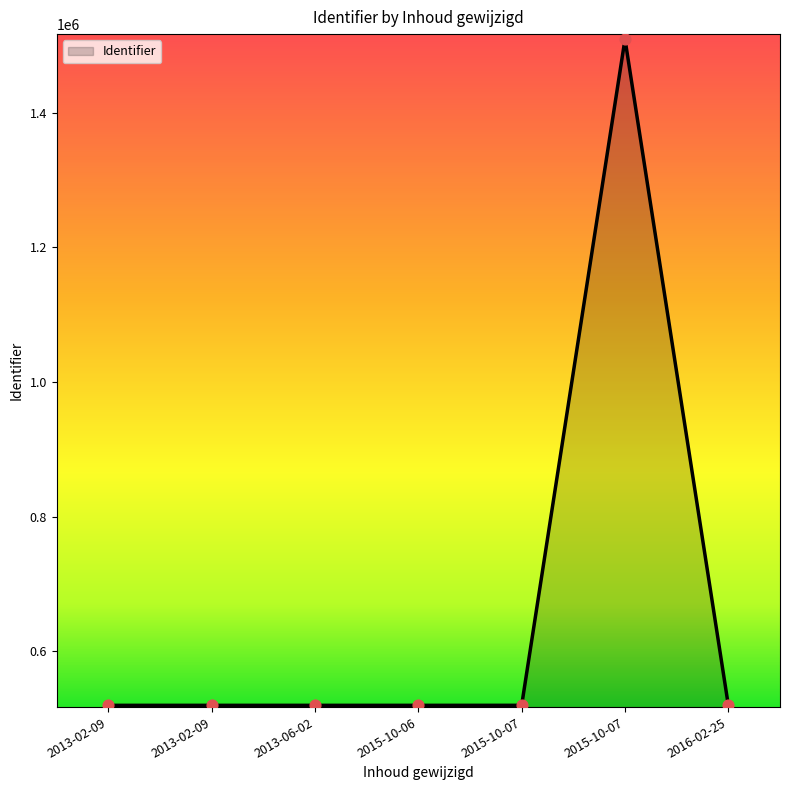

How many values are below 519410?

3